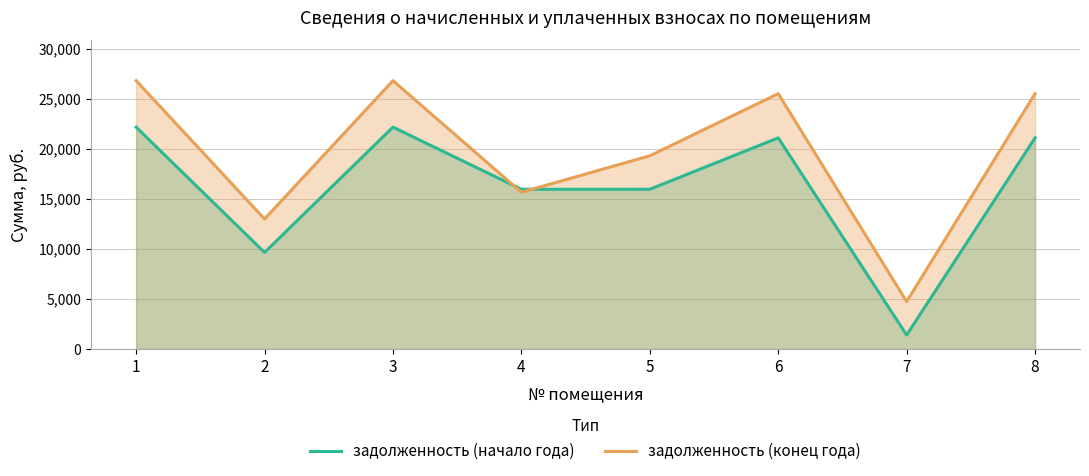

Which category has the lowest value across all series?

7